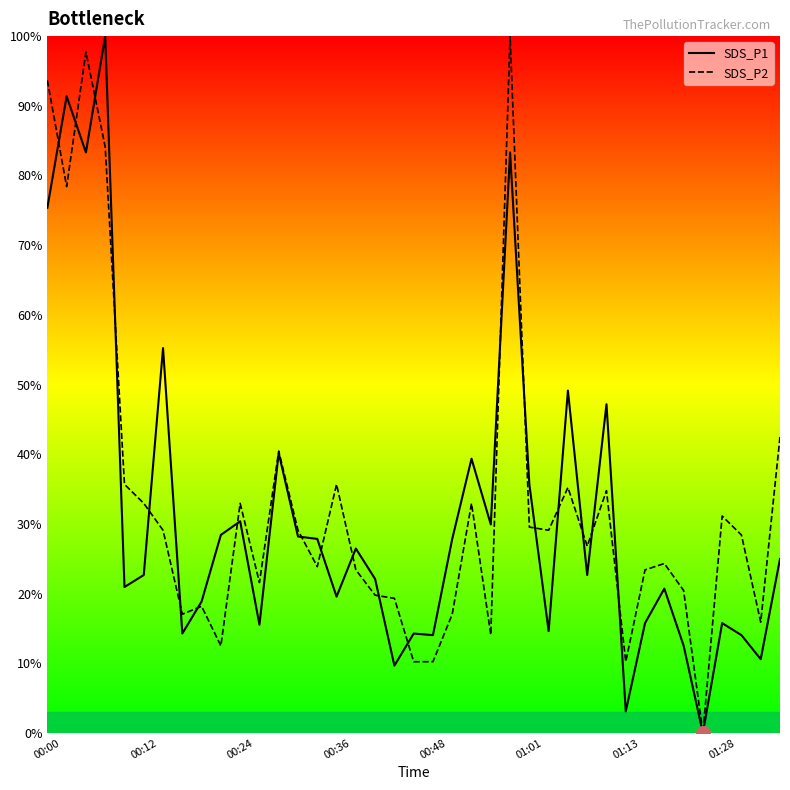

What is the difference between the maximum and second lowest values in the SDS_P2 series?

89.8